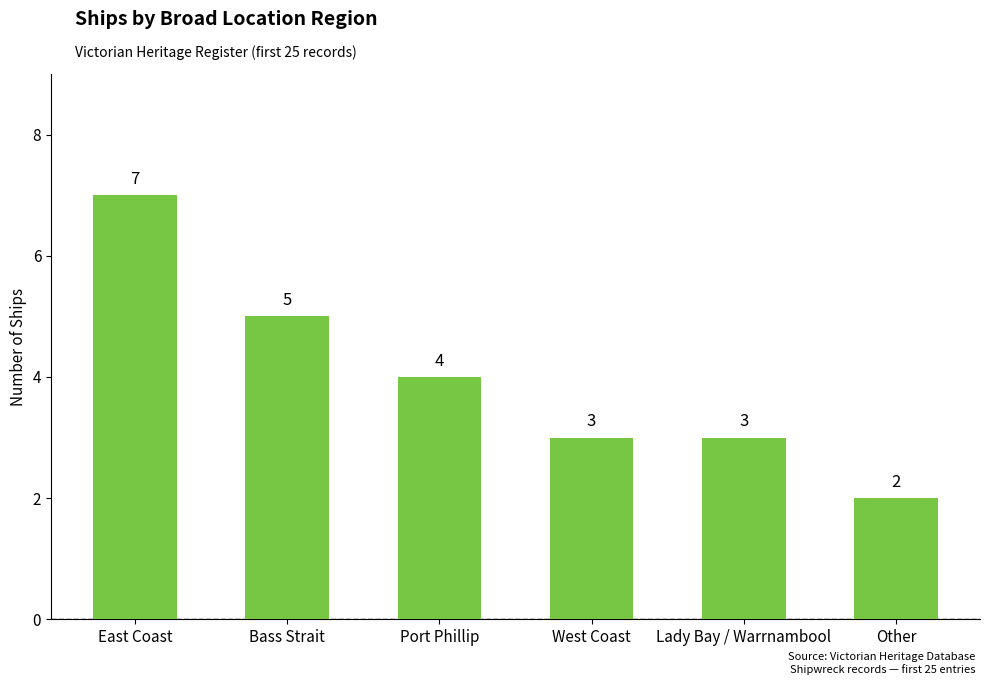

Which category has the highest value across all series?

East Coast